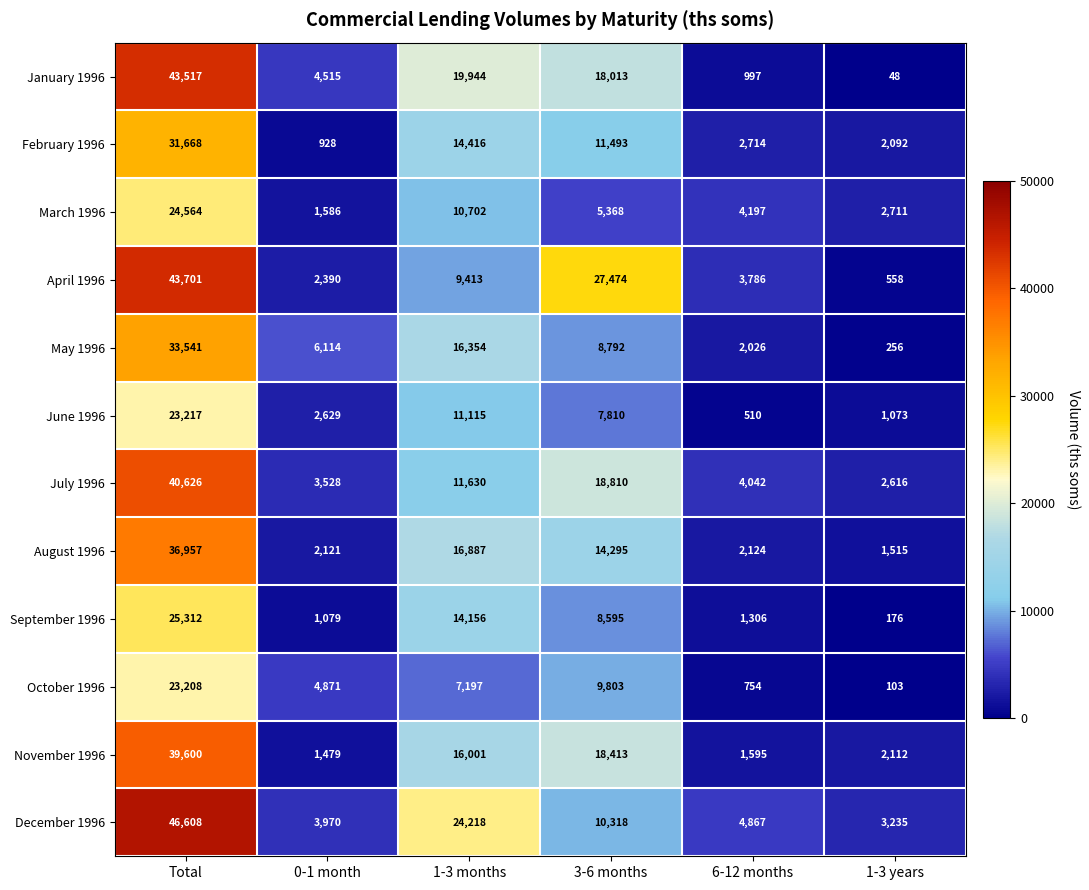

Is it true that June 1996 equals 779 at 6-12 months?

False